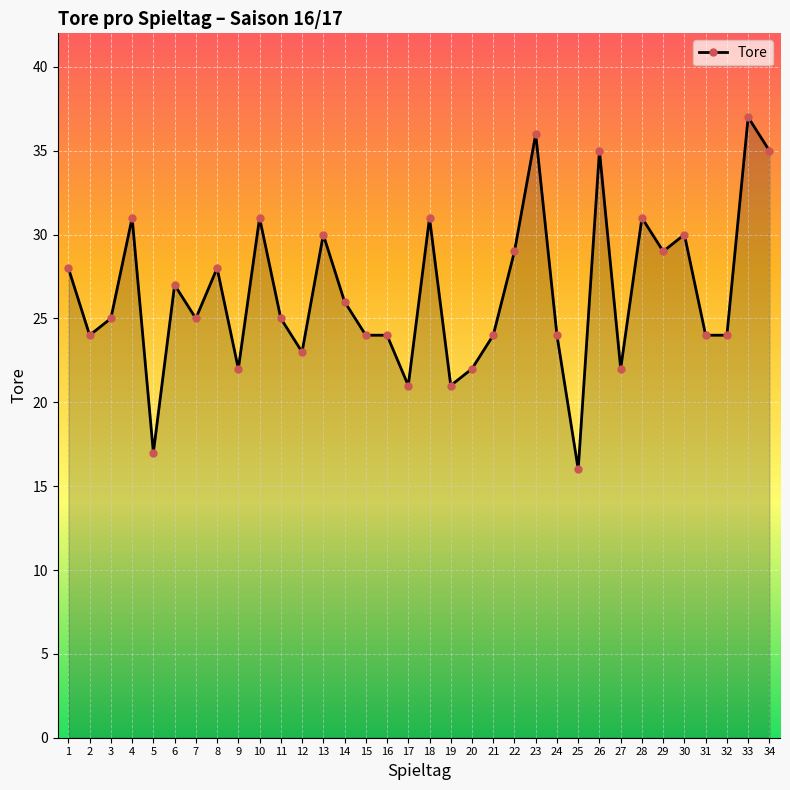

What is the value of the 31st point from the left?

24